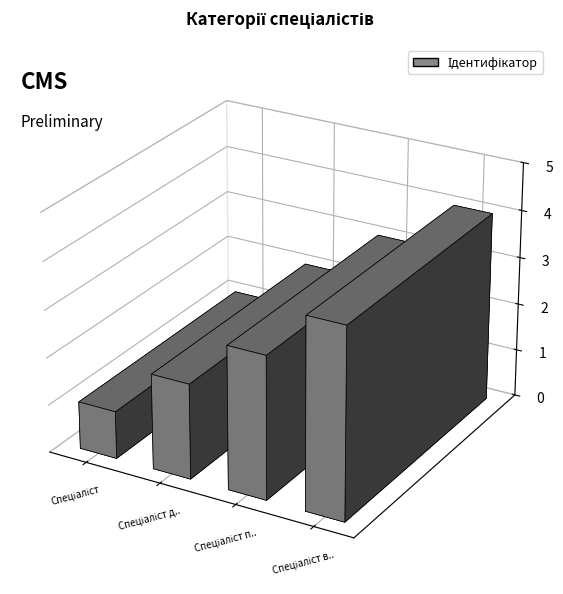

What is the greatest value displayed?

4